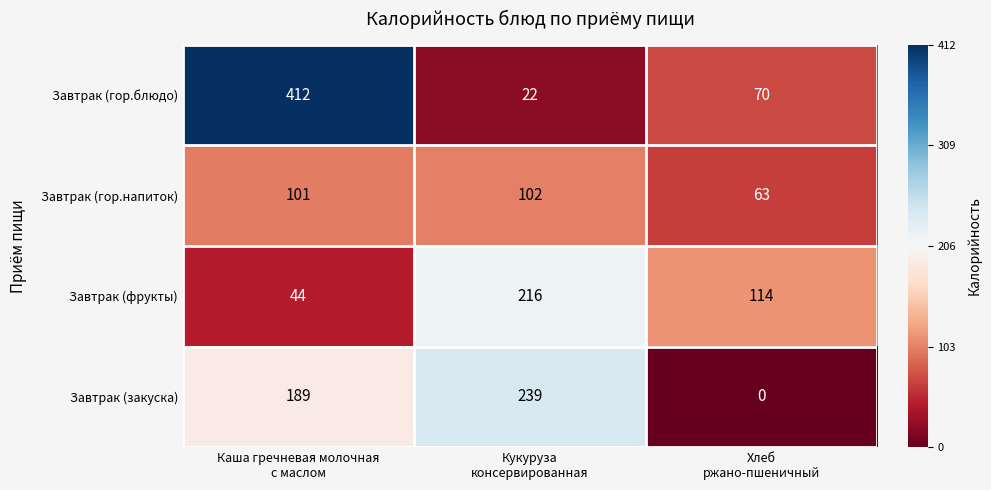

At how many categories does at least one series exceed 0?

3